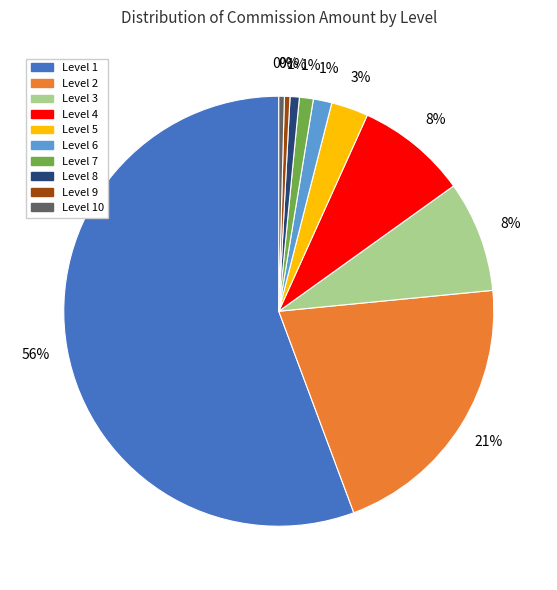

What is the majority slice?

Level 1